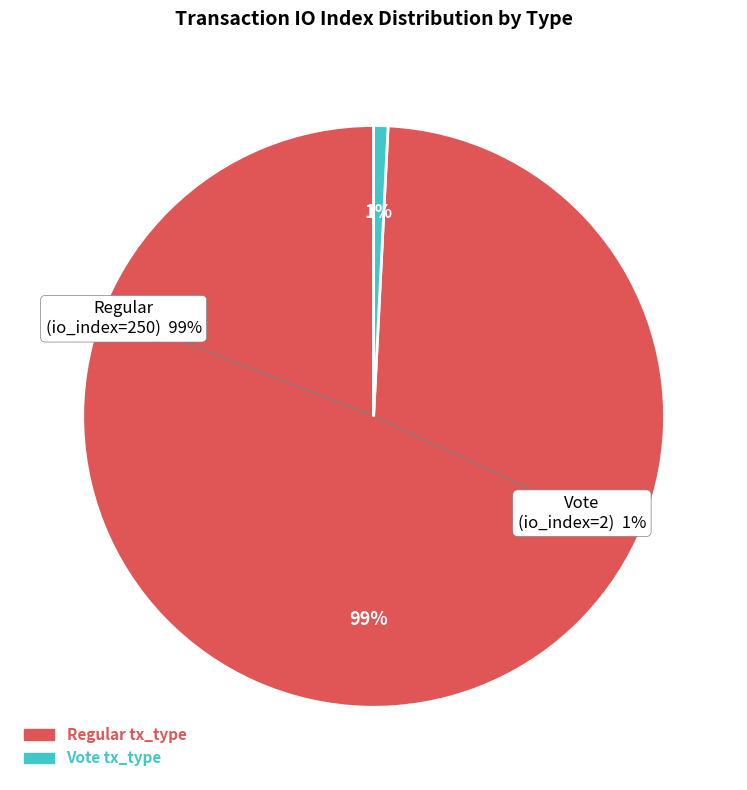

What percentage is the Vote (io_index=2) slice, to the nearest percent?

1%